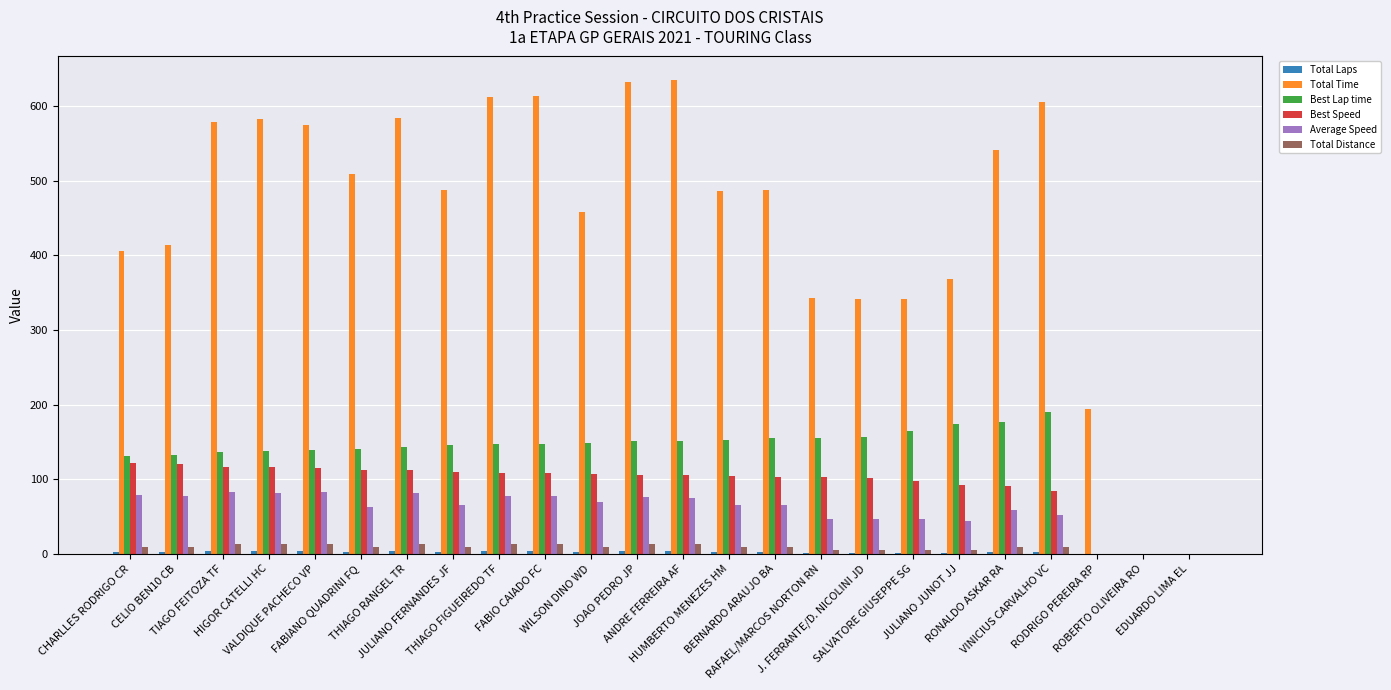

Which series has the largest total across all categories?

Total Time